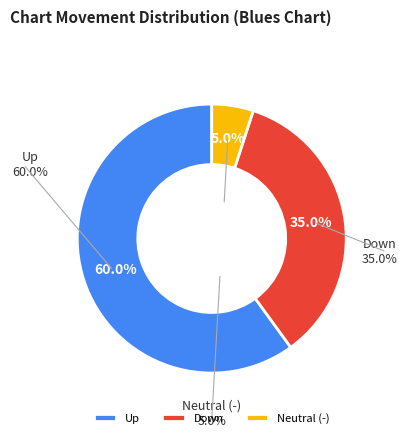

What is the smallest slice in the pie chart?

-